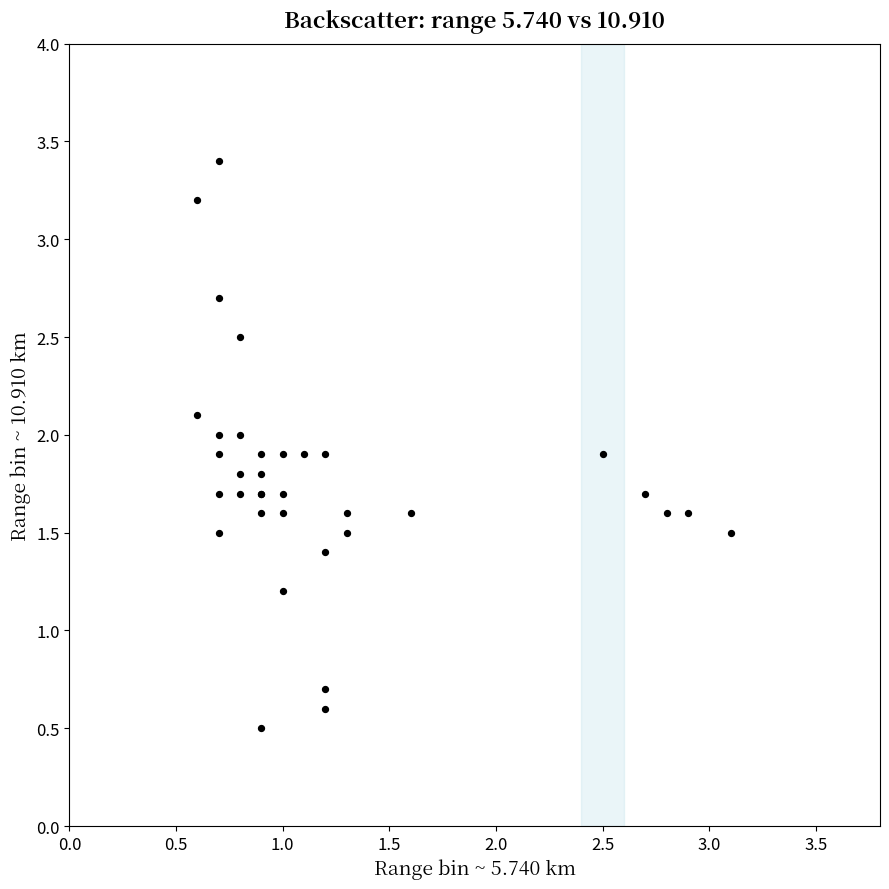

What Y value in the scatter plot is closest to 1?

1.2